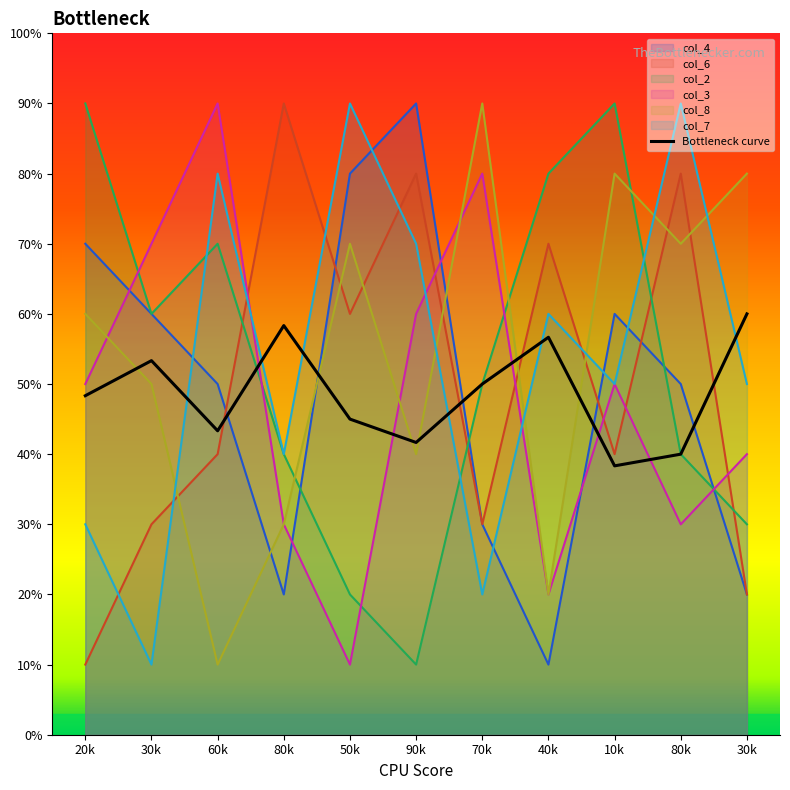

Does the chart have visible grid lines?

No